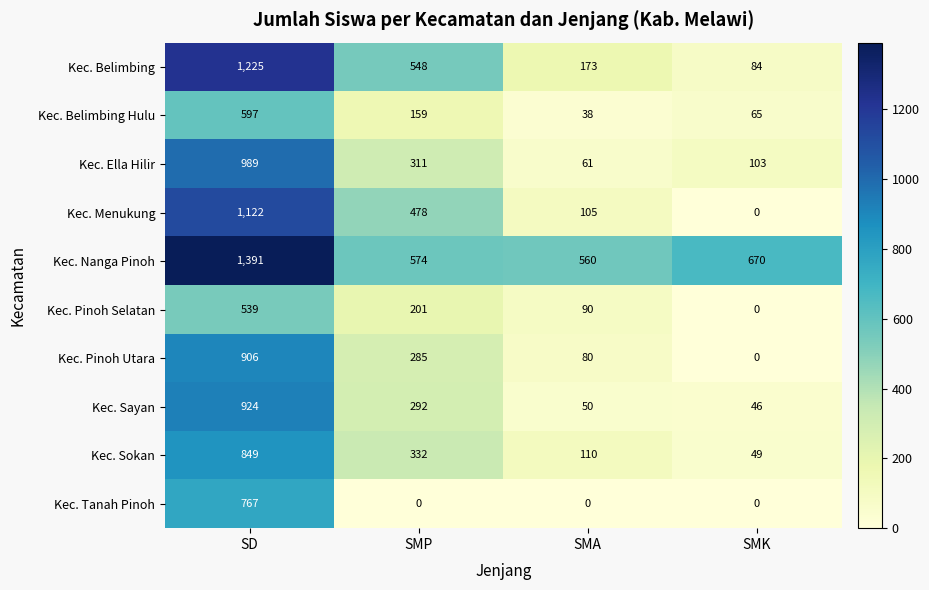

The Kec. Nanga Pinoh series shows 327 at SMK. True or false?

False